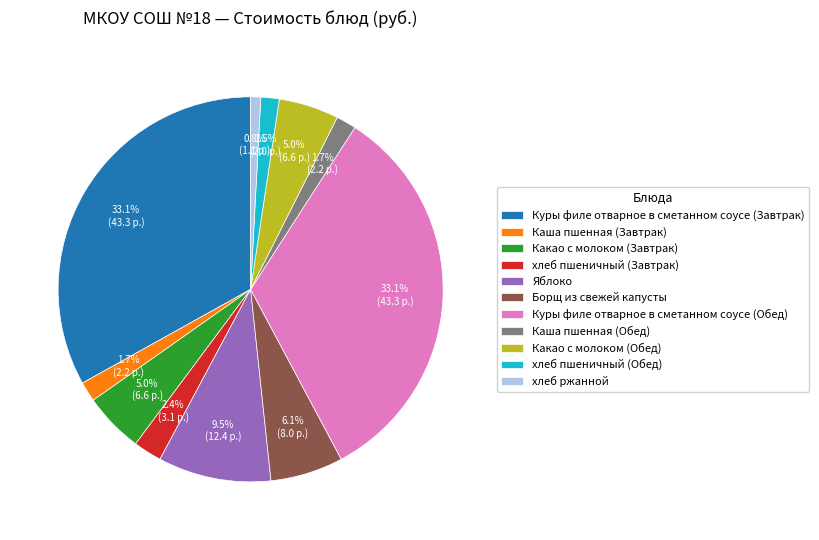

True or false: Куры филе отварное в сметанном соусе (Обед) accounts for 45% of the total.

False